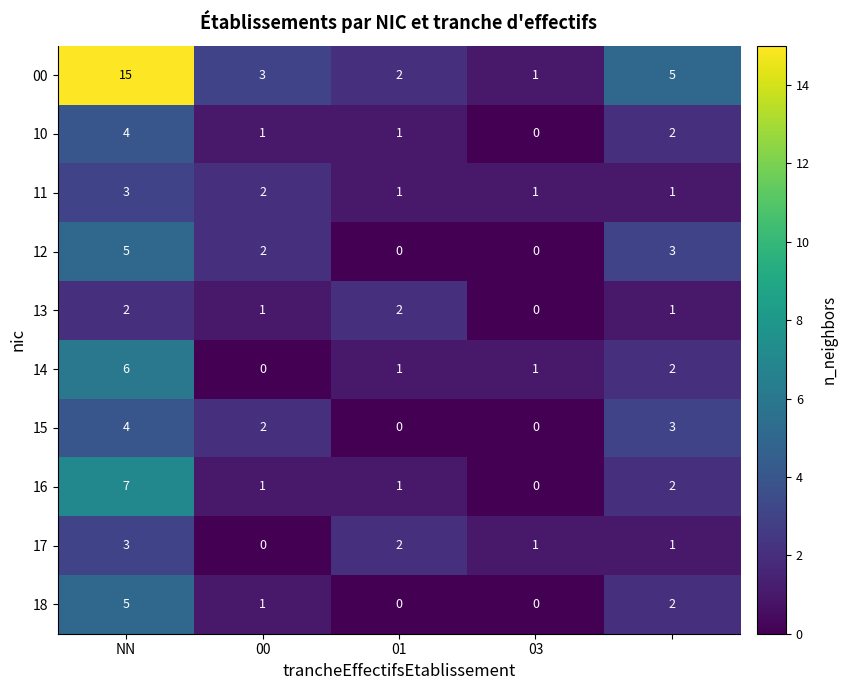

What is the difference between the maximum and minimum values in the 12 series?

5